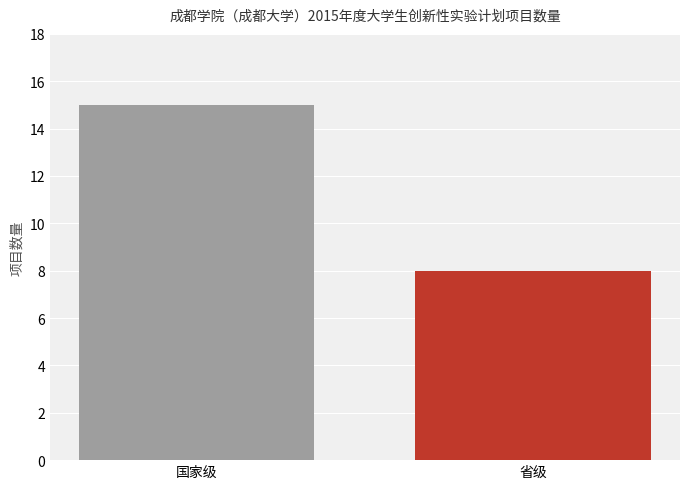

What is the smallest value displayed?

8